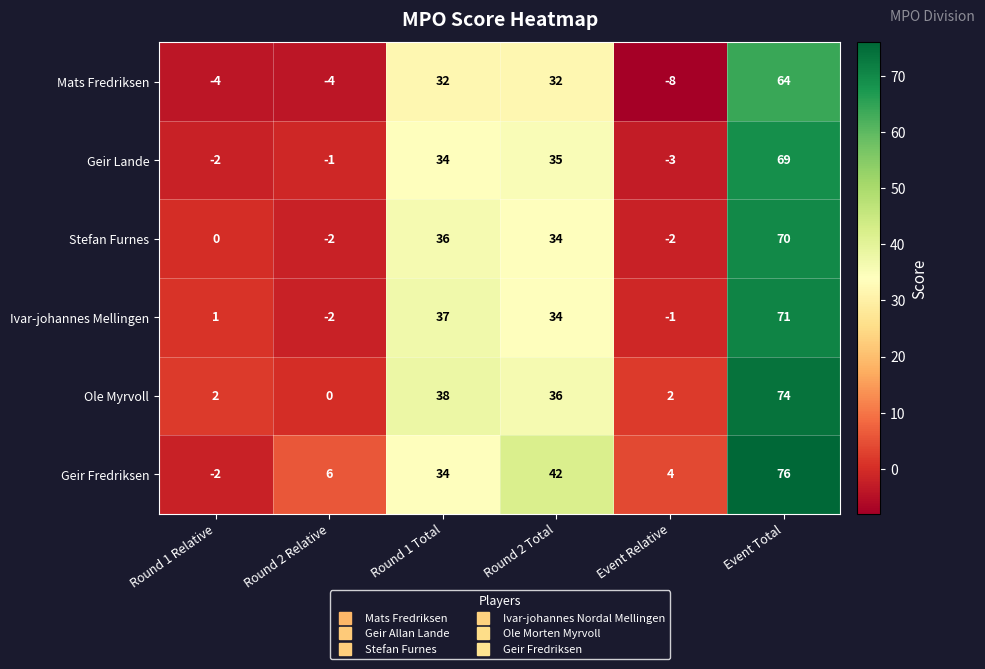

What is the maximum value shown in the chart?

76